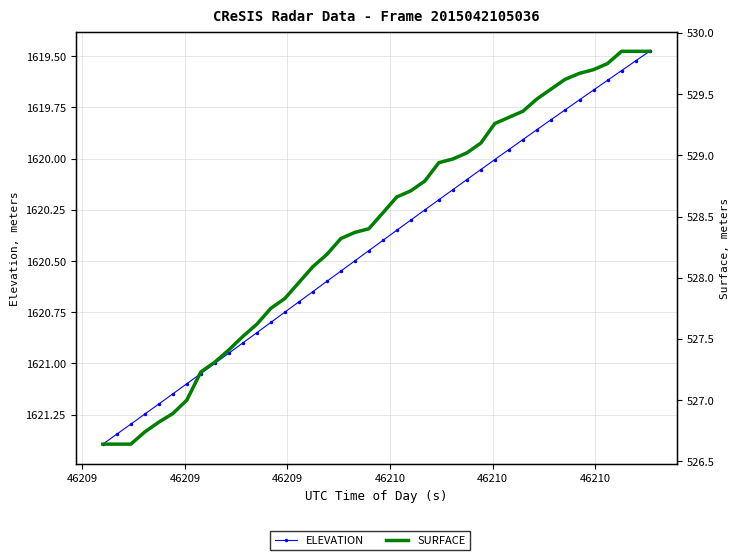

Which series has the widest spread of values?

SURFACE